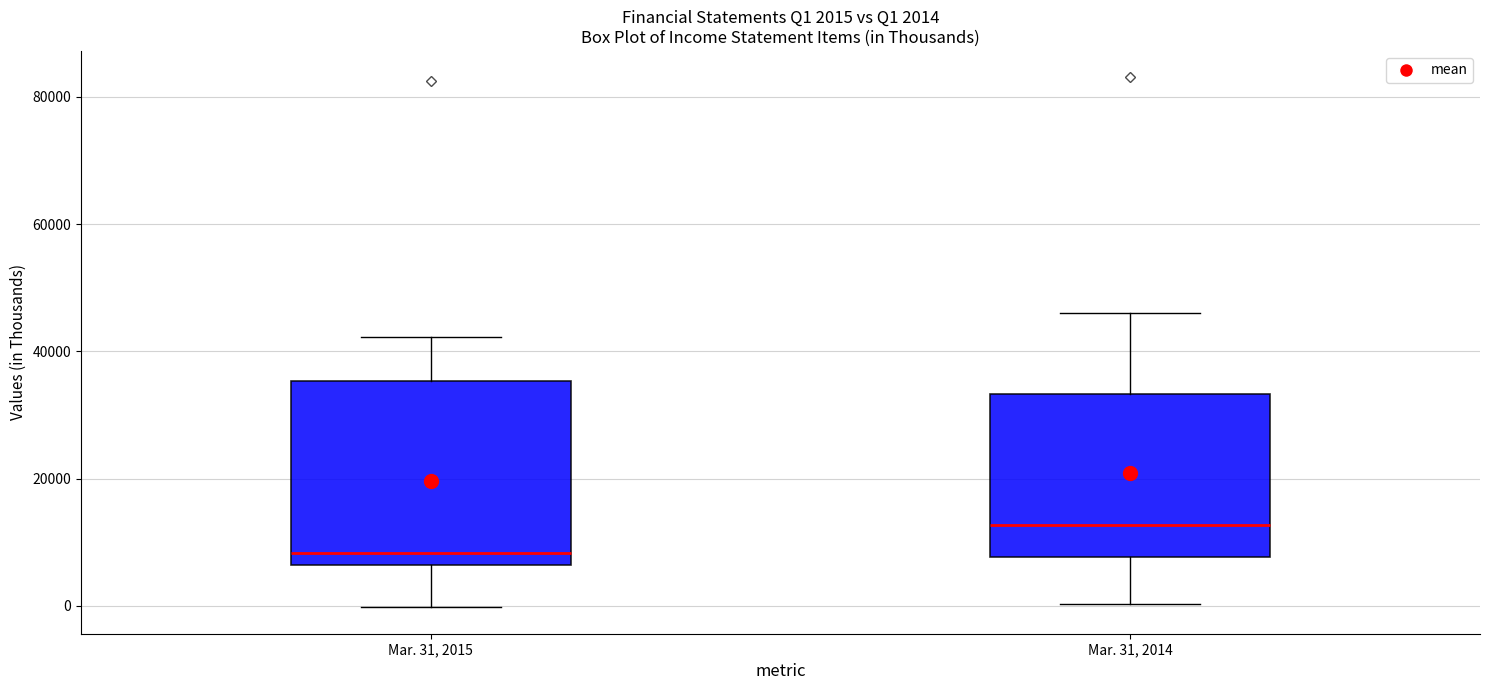

Which box has the lowest median line?

Mar. 31, 2015